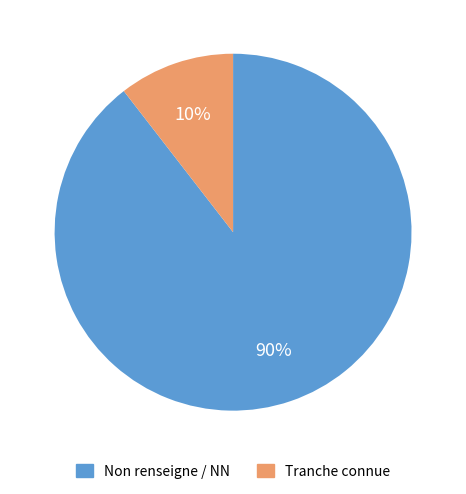

To the nearest percent, what is the average slice percentage?

50%